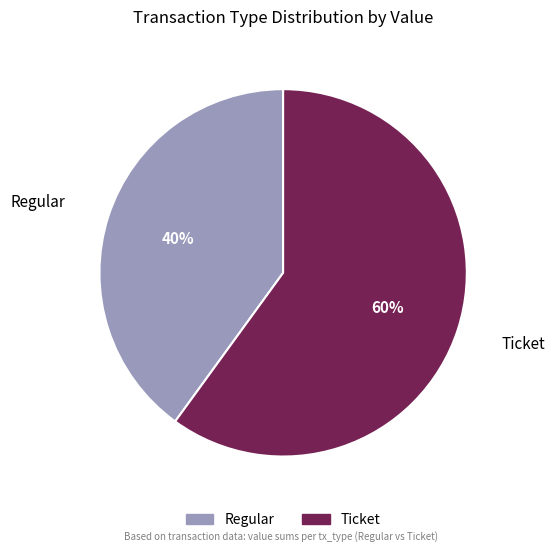

Which has a higher value, Ticket or Regular?

Ticket